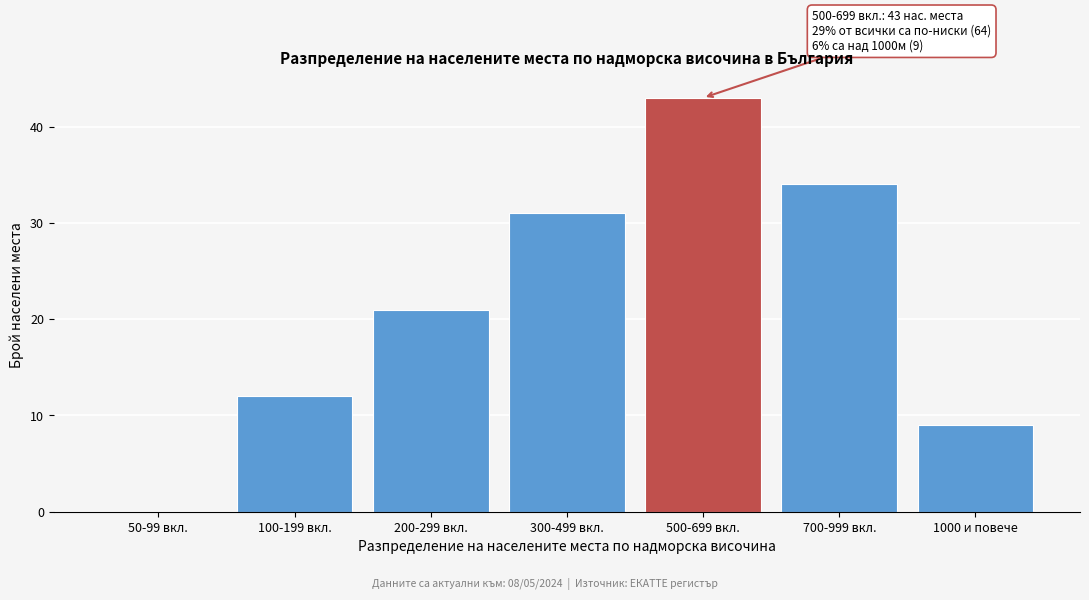

Reading left to right, extract all data points from this chart.

50-99 вкл.=0	100-199 вкл.=12	200-299 вкл.=21	300-499 вкл.=31	500-699 вкл.=43	700-999 вкл.=34	1000 и повече=9